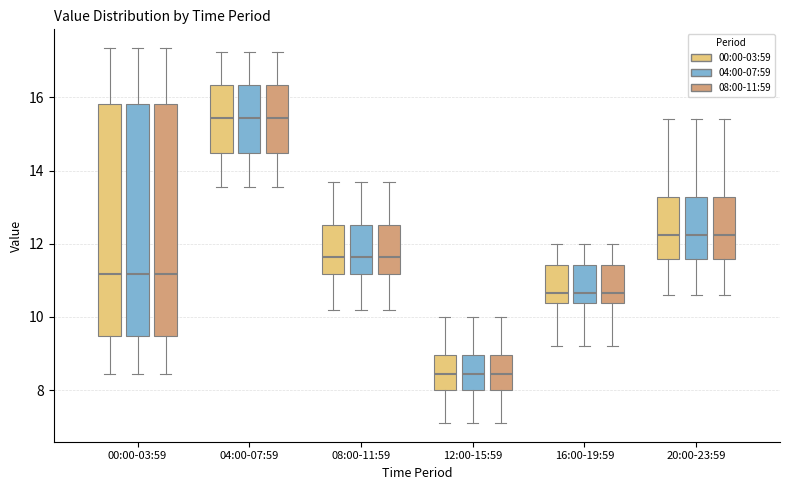

Where does the upper whisker of the box for 00:00-03:59 (08:00-11:59) end on the y-axis? The values are not printed on the chart, so give them approximately, as read against the axis.

17.4